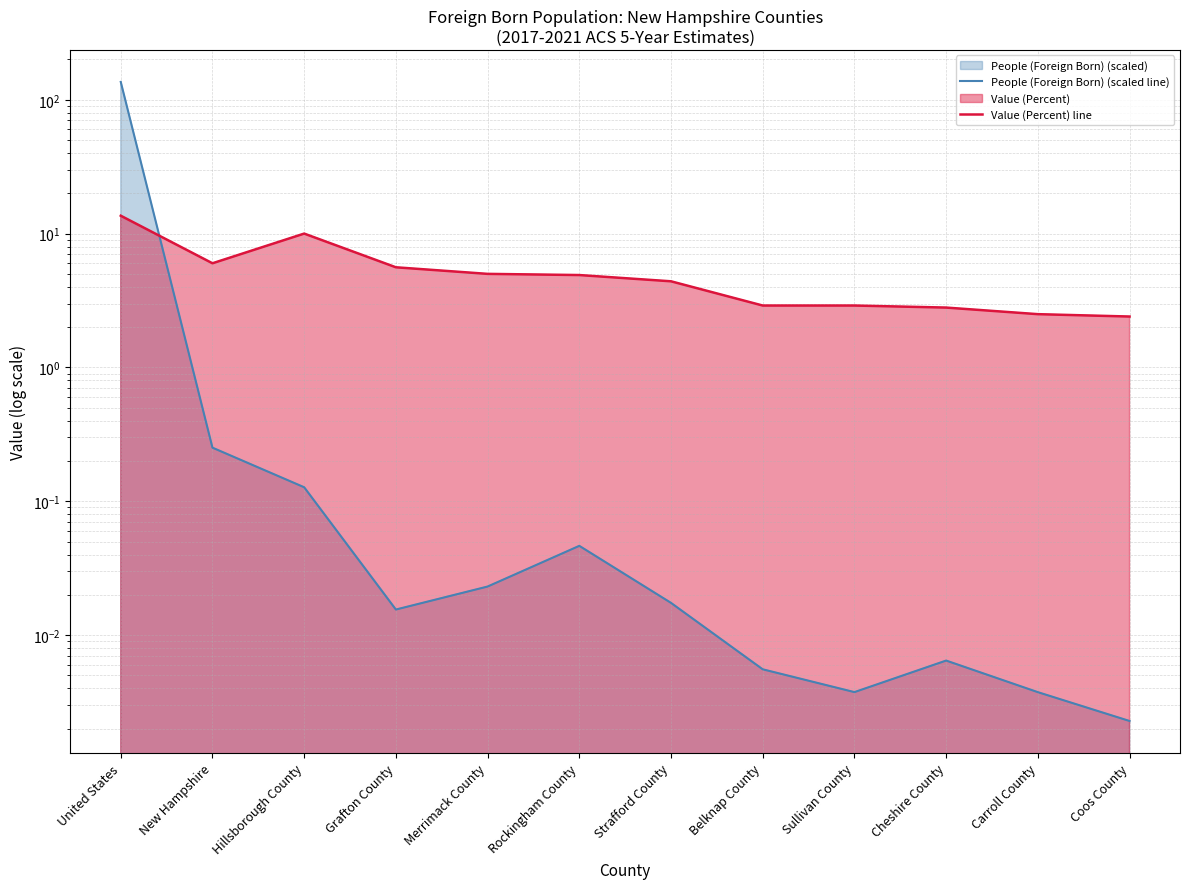

The Value (Percent) line series shows 6.0 at New Hampshire. True or false?

True